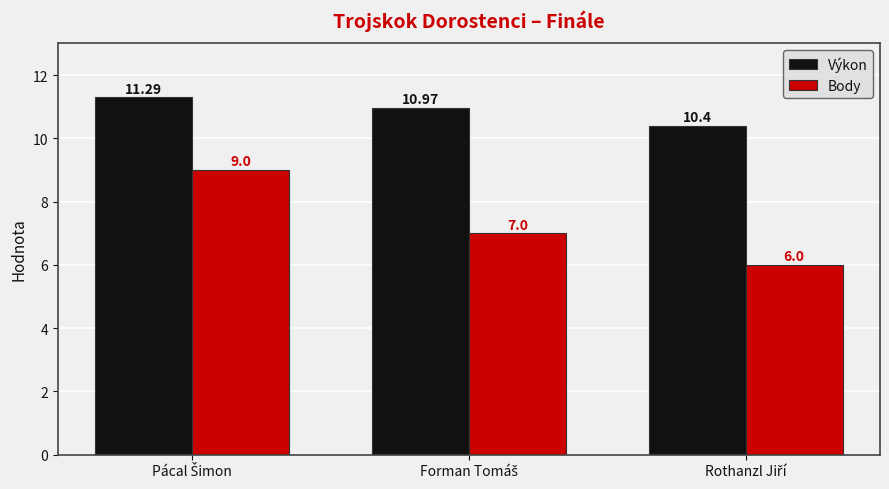

List the series in order of their overall mean, lowest first.

Body, Výkon